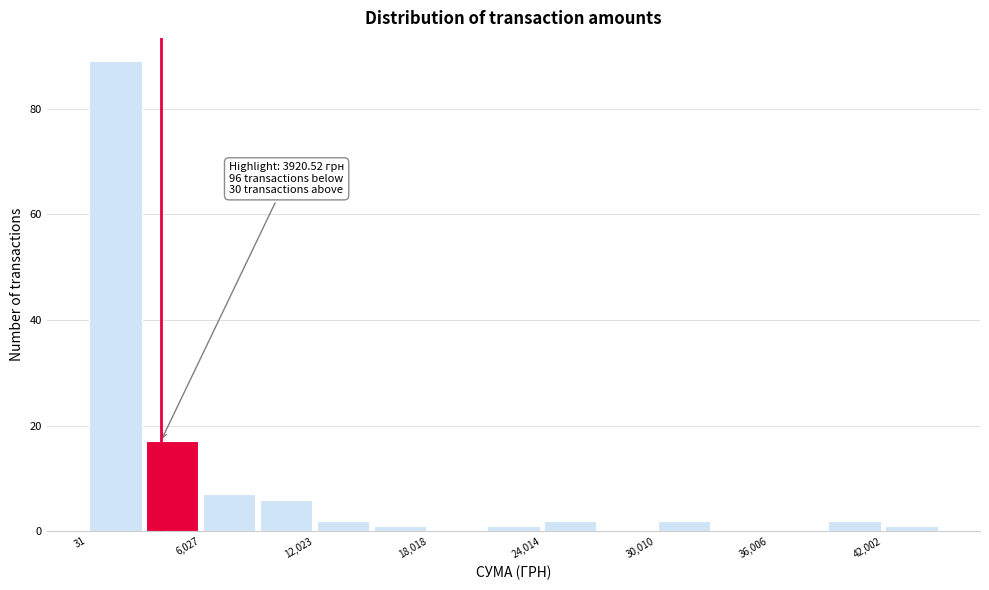

Around what value on the x-axis is the tallest bar? Give the approximate position of its centre, as read against the axis.

2000